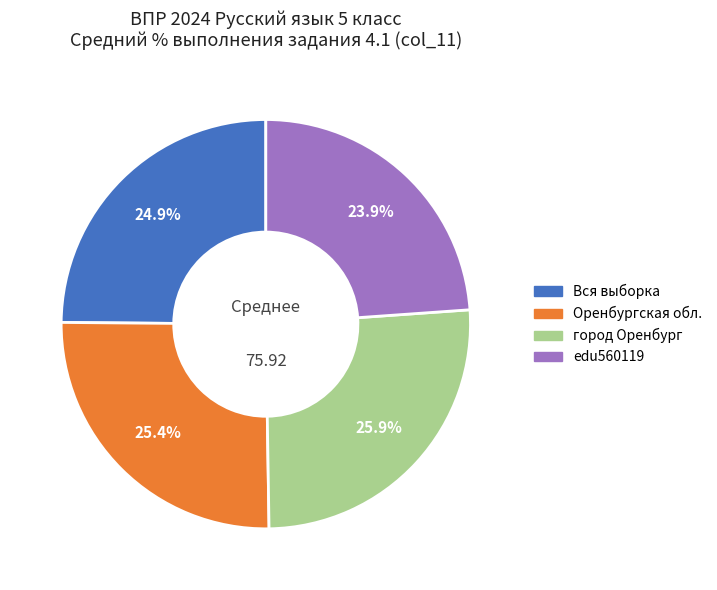

To the nearest percent, what is the average slice percentage?

25%